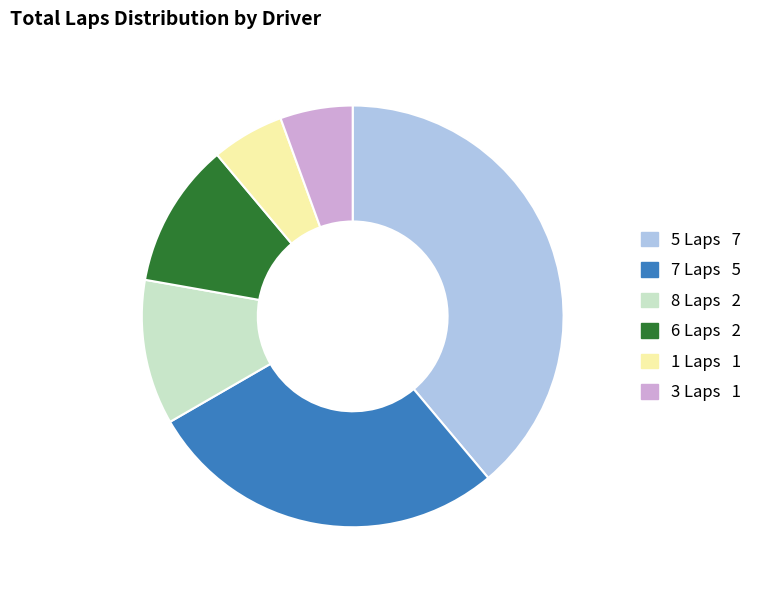

Is there a majority slice in this chart?

No